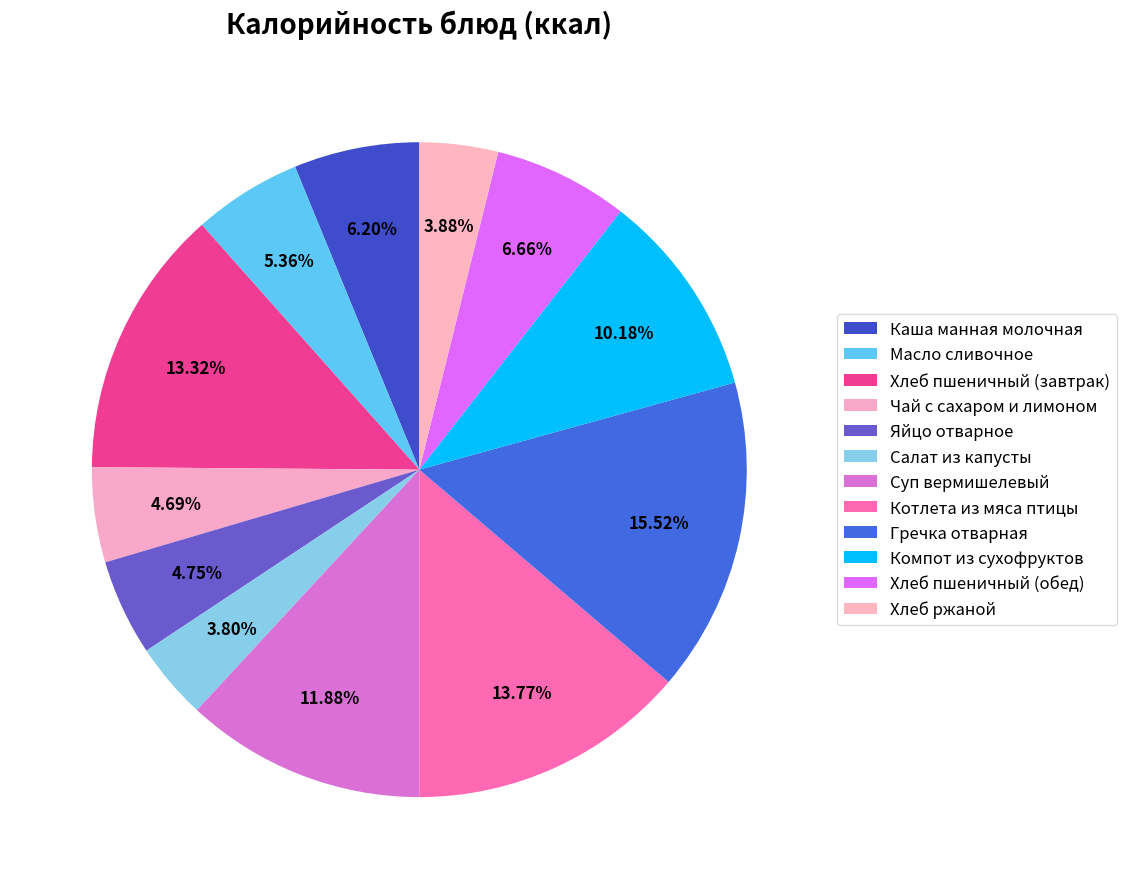

Does any single category account for the majority?

No